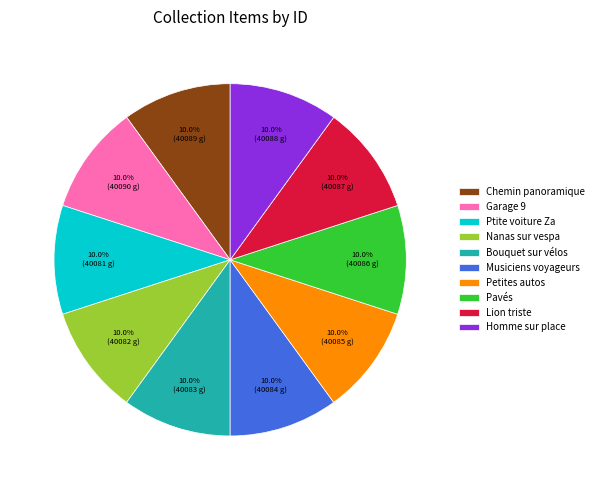

Approximately how many times larger is the value at Garage 9 compared to Ptite voiture Za?

1.0